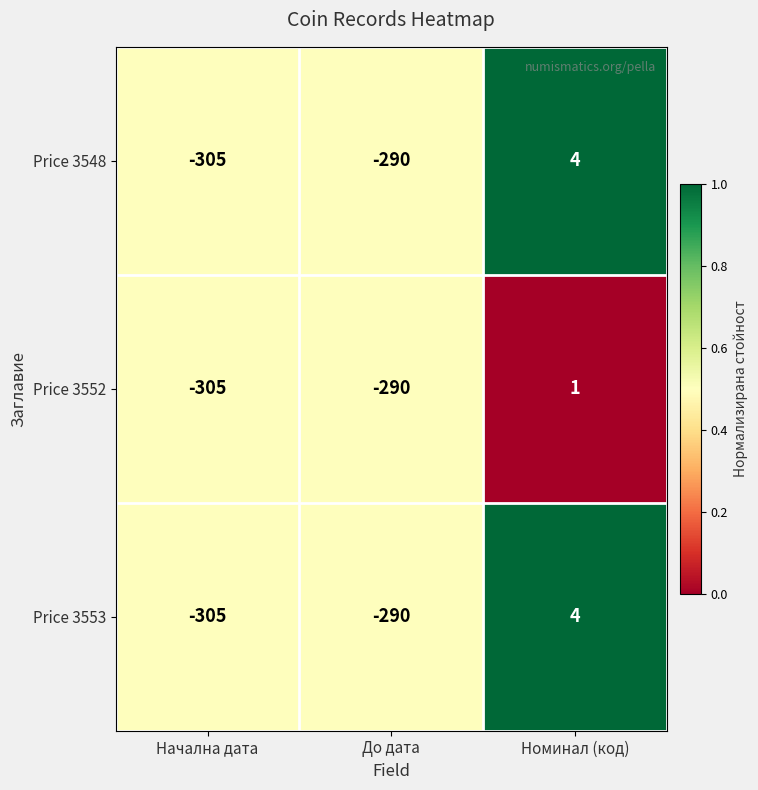

At how many categories does at least one series exceed 0?

1